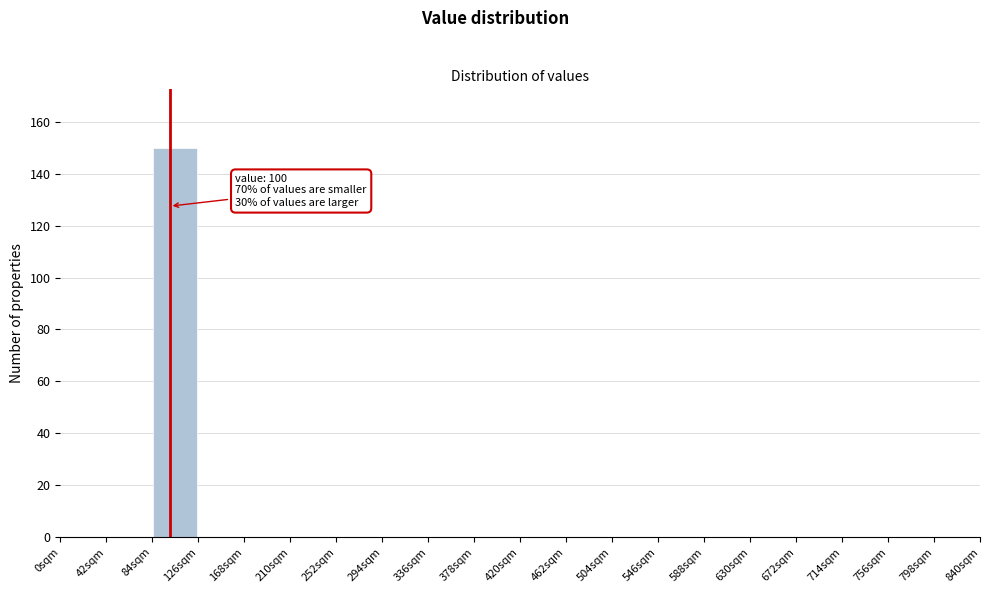

Over which range of the x-axis is the bar tallest?

84 to 126